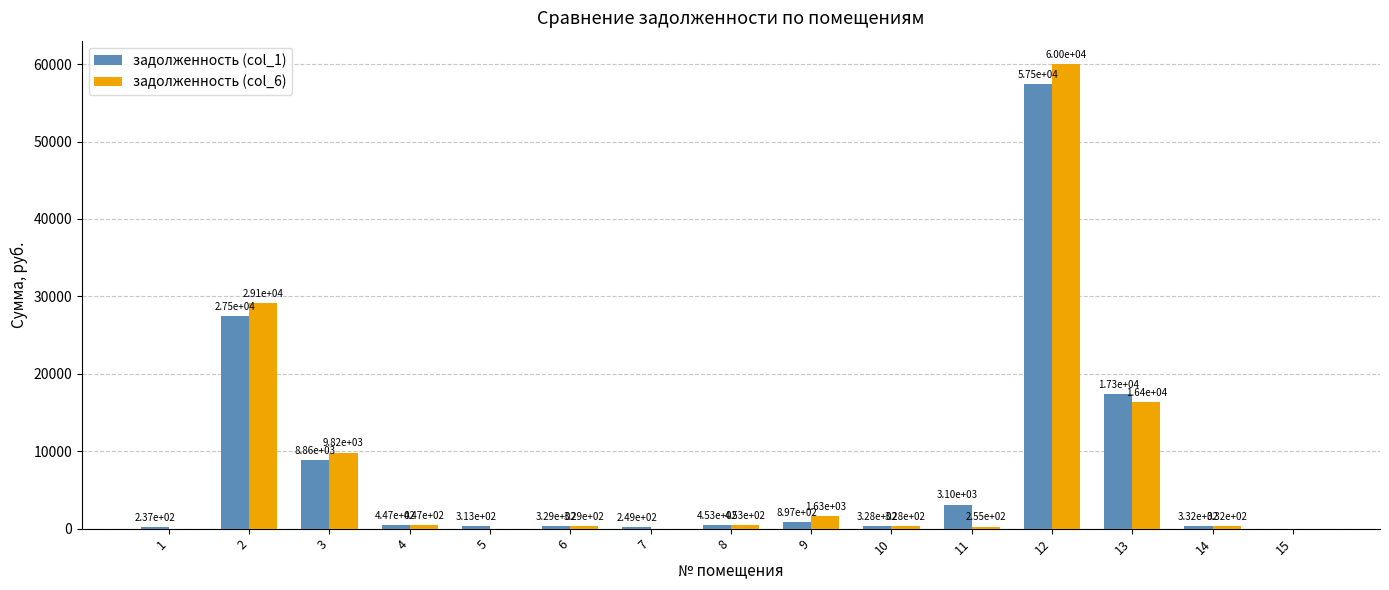

Between 3 and 15, which series saw the biggest shift?

задолженность (col_6)